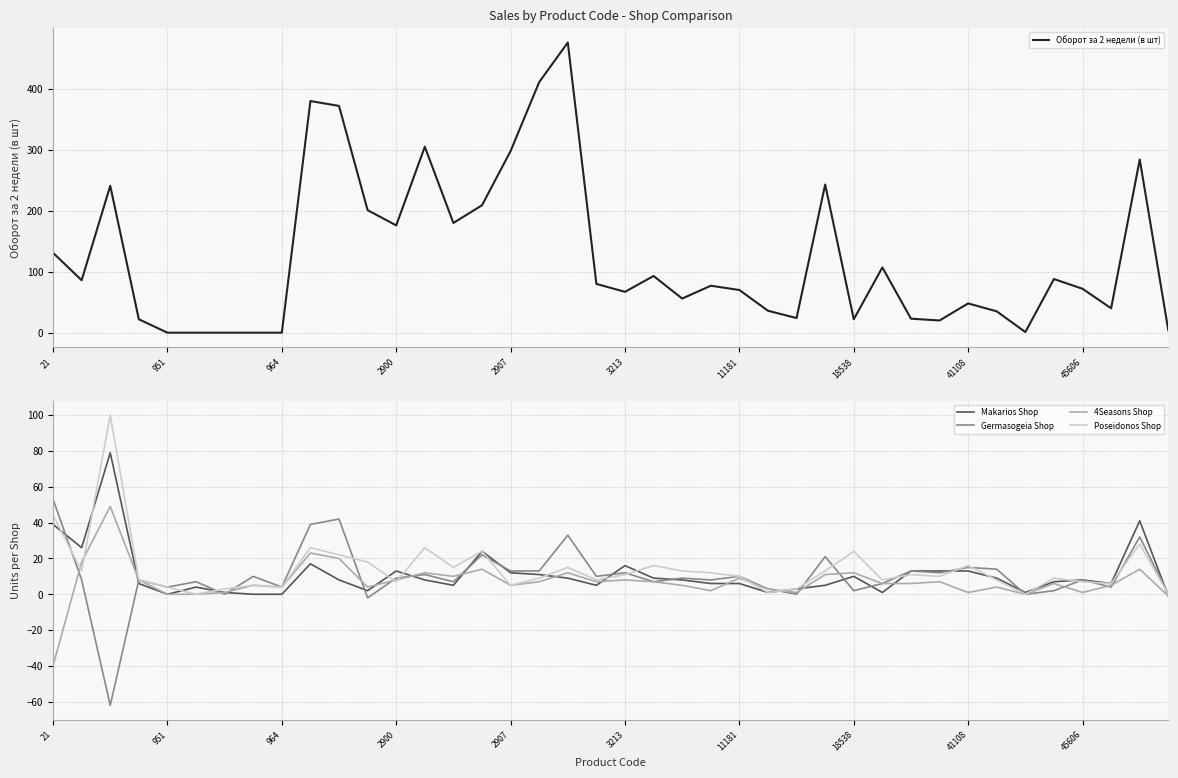

What is the lowest value of the Germasogeia Shop series?

-62